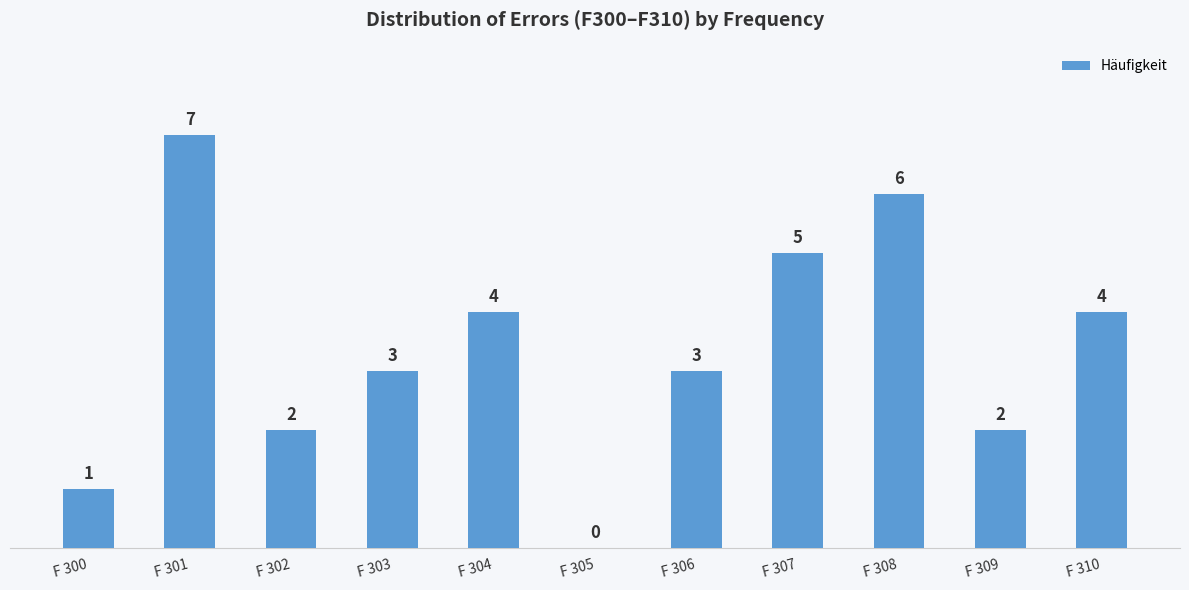

Approximately how many times larger is the value at F 301 compared to F 307?

1.4